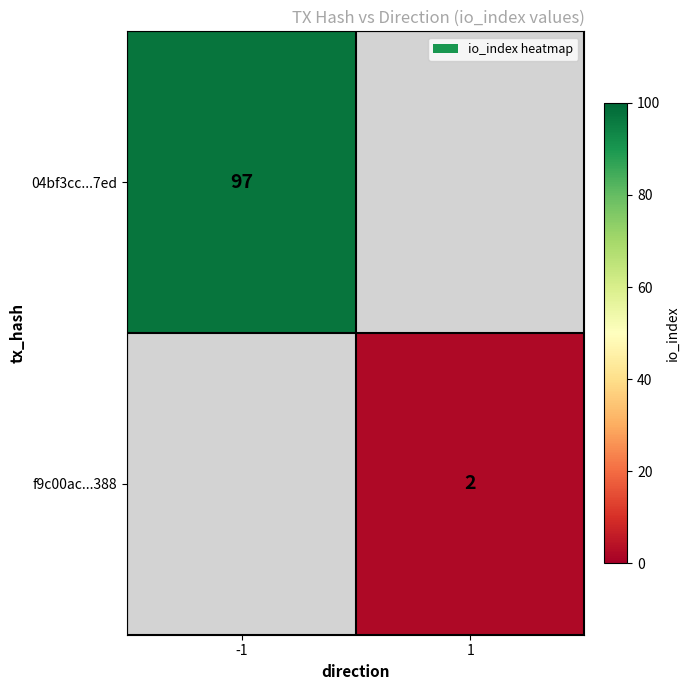

What is the smallest value displayed?

2.0